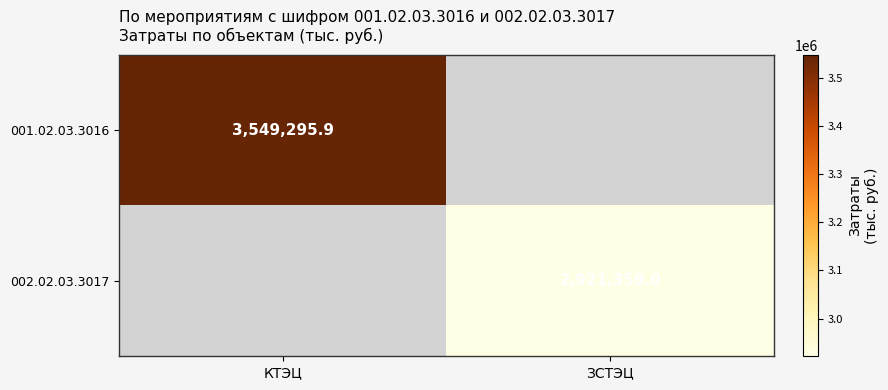

The value of 001.02.03.3016 at КТЭЦ is 3549295.9. True or false?

True